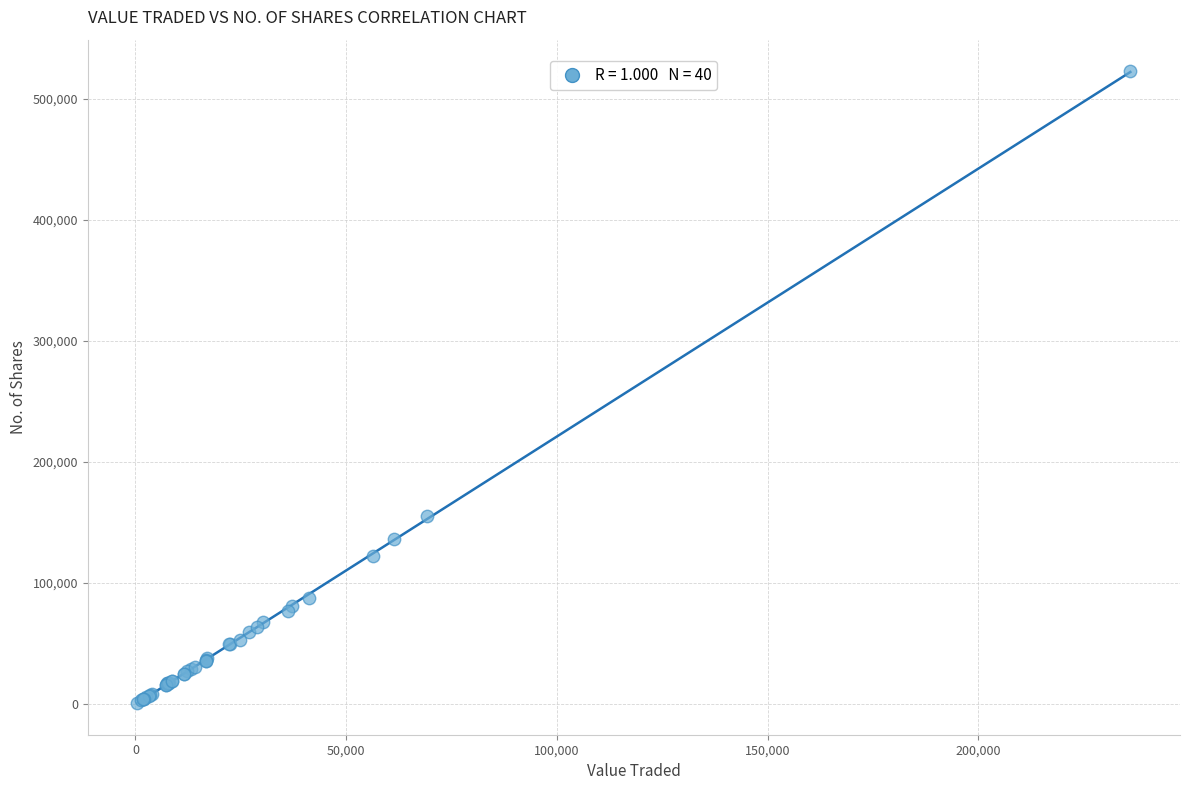

What Y value in the scatter plot is closest to 261752?

155096